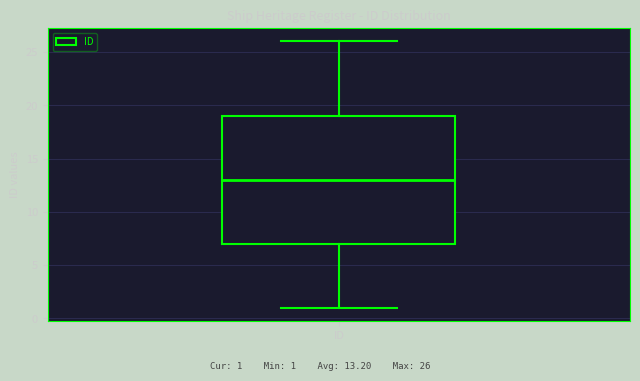

Where is the upper edge of the box for ID on the y-axis? The values are not printed on the chart, so give them approximately, as read against the axis.

19